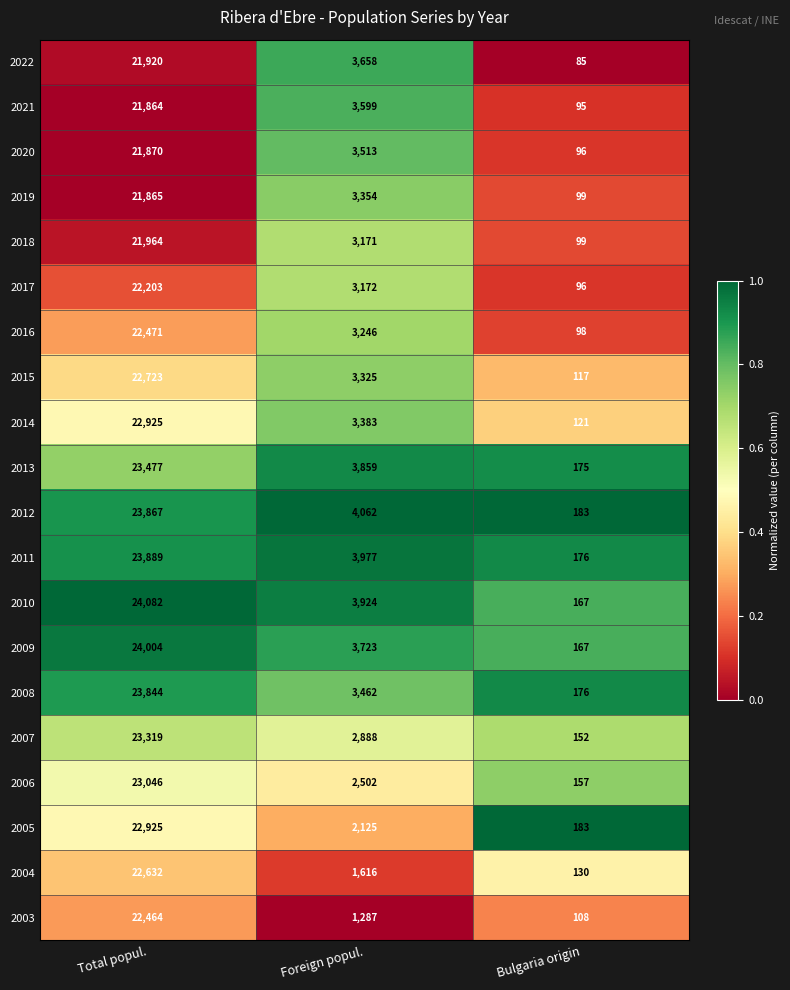

What is the spread (max minus min) of values at Foreign popul.?

2775